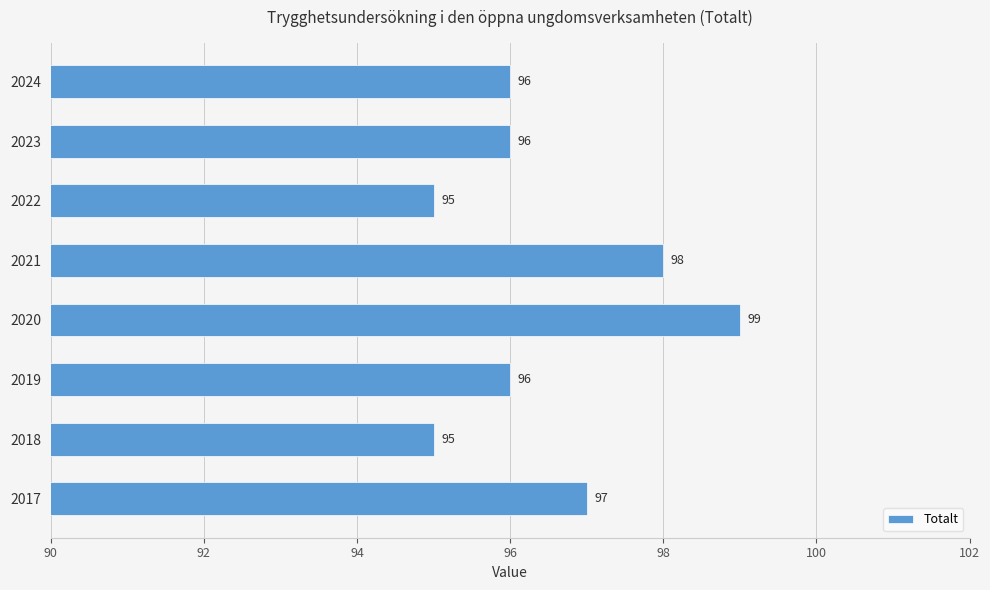

What is the difference between the maximum and minimum values?

4